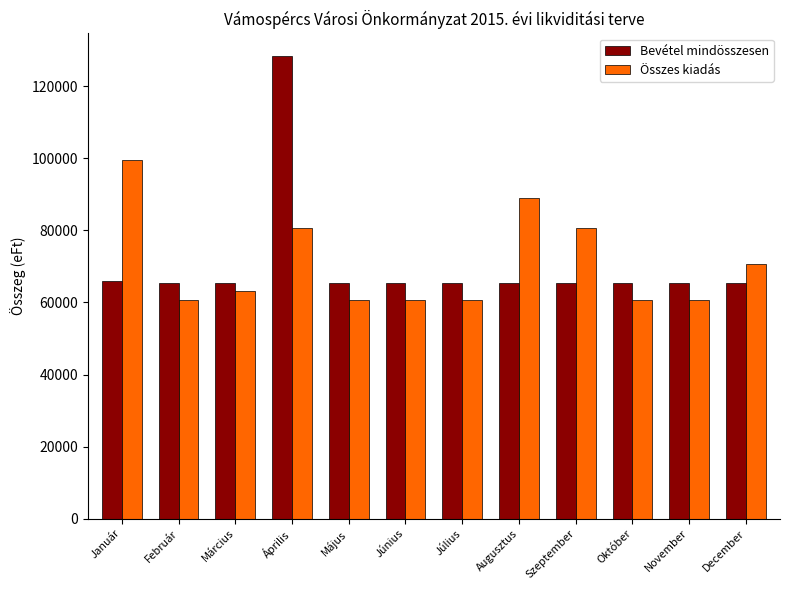

What is the sum of the Összes kiadás values at Július and Február?

121214